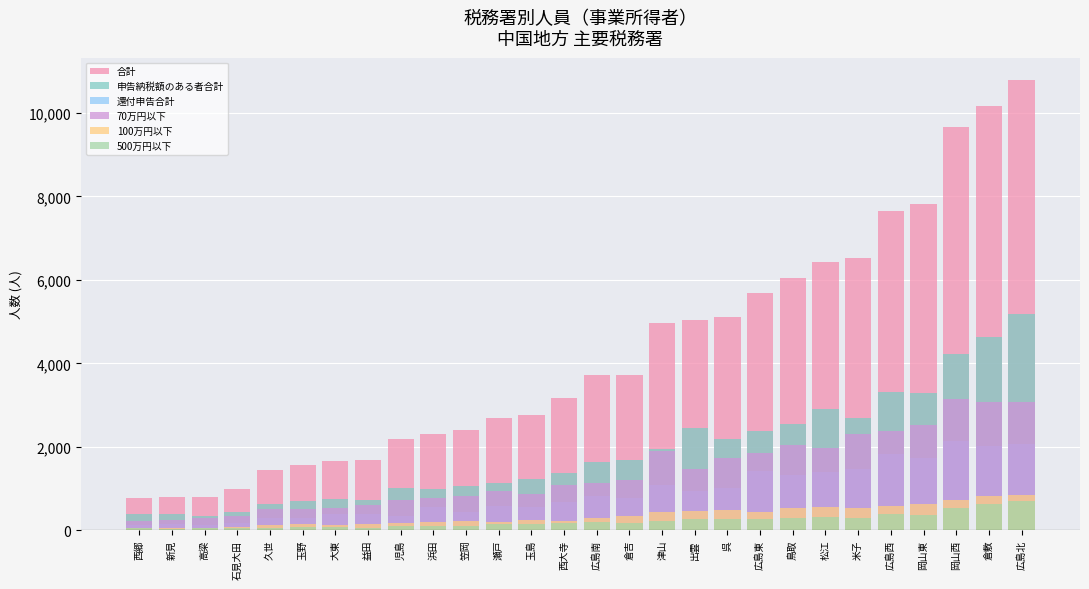

The value of 合計 at 倉吉 is 3722. True or false?

True